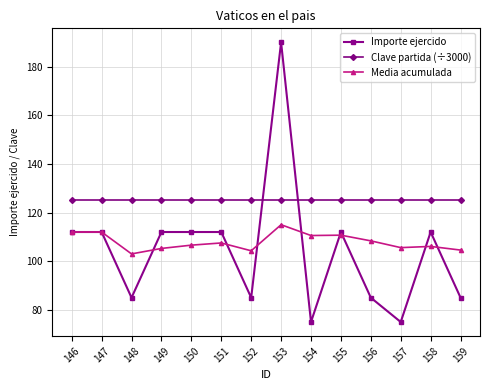

How many intersections are there between Clave partida (÷3000) and Importe ejercido?

2